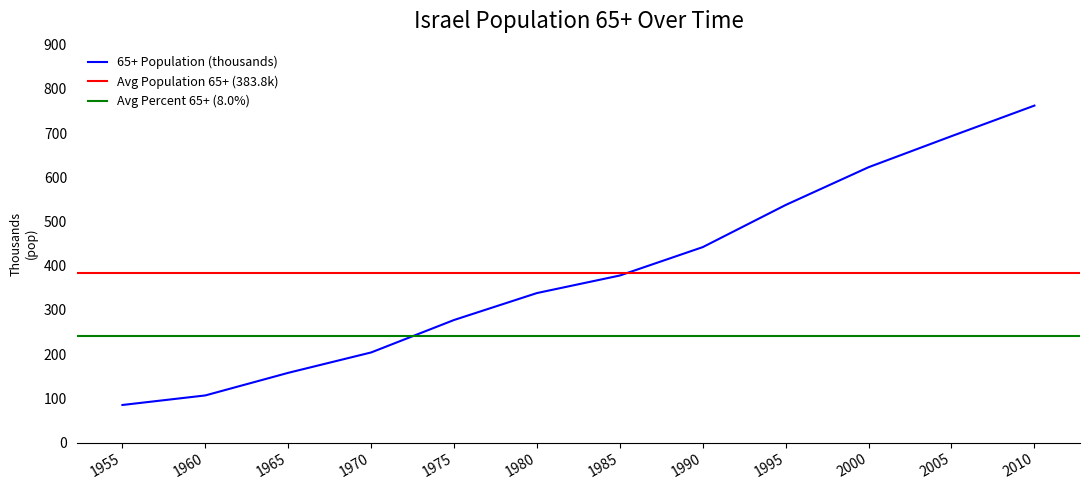

Where is 65+ Population (thousands) nearest to the value 423?

1990